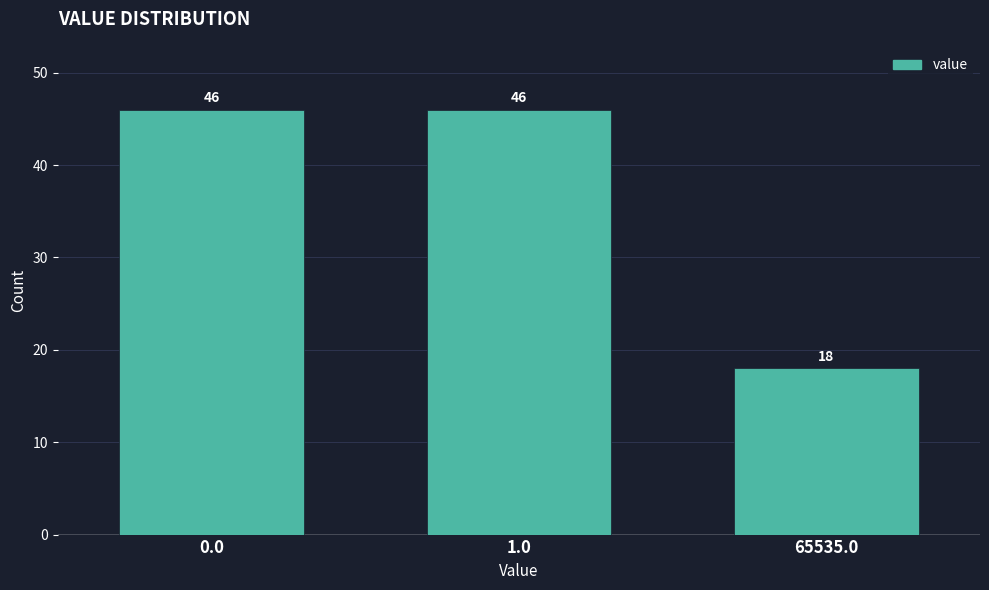

Reading right to left, transcribe all the data shown in this chart.

18	46	46